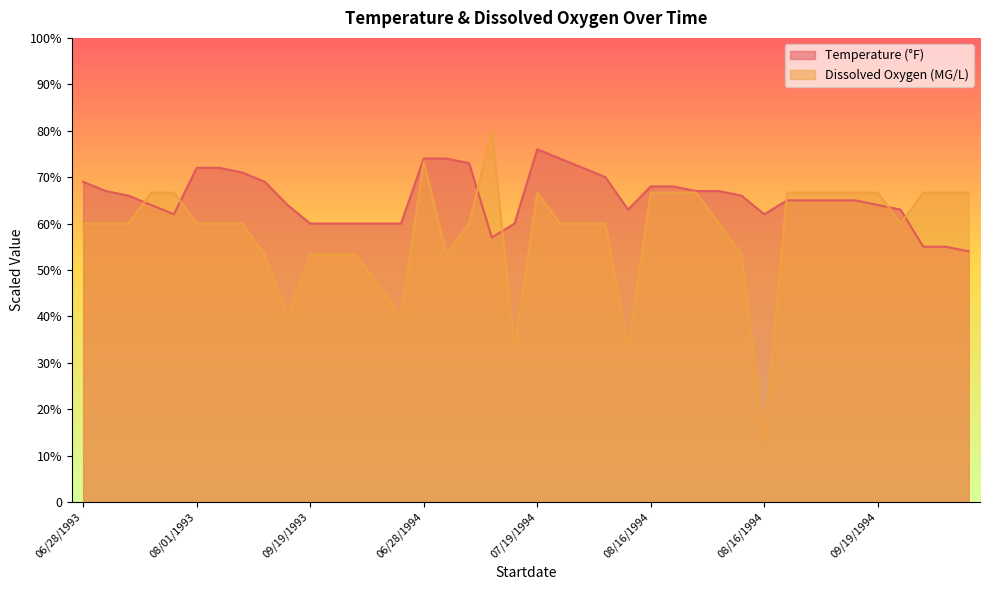

The Temperature series shows 33.5 at 10/12/1994. True or false?

False